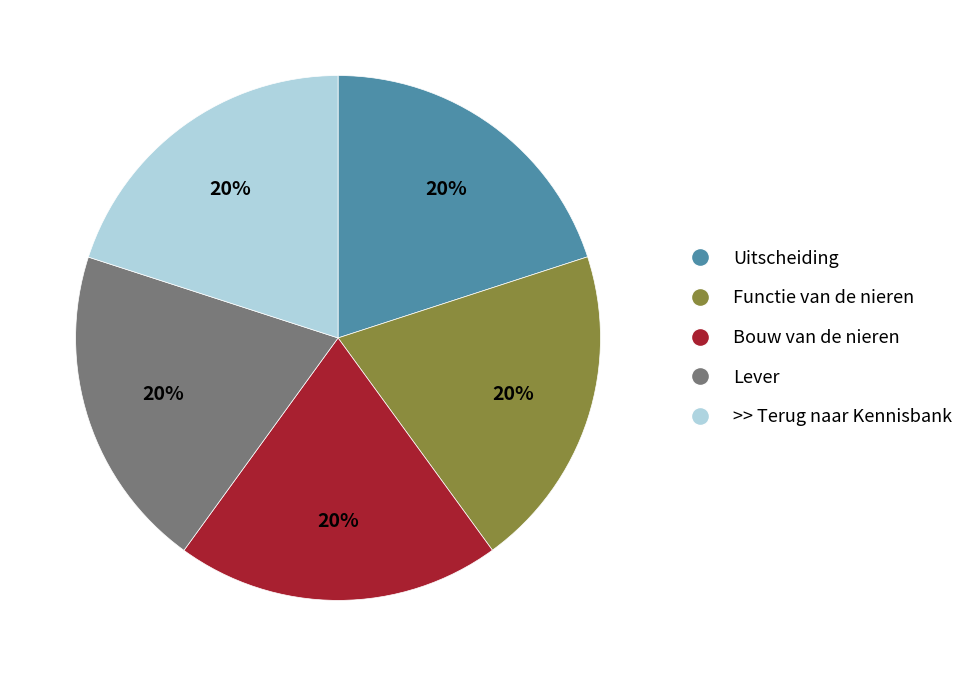

Do Uitscheiding and Functie van de nieren together represent more than half of the pie?

No